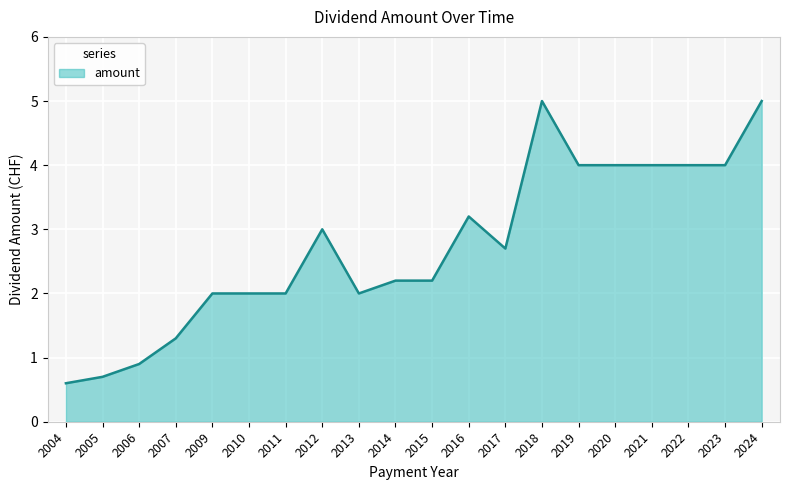

What is the maximum value shown in the chart?

5.0